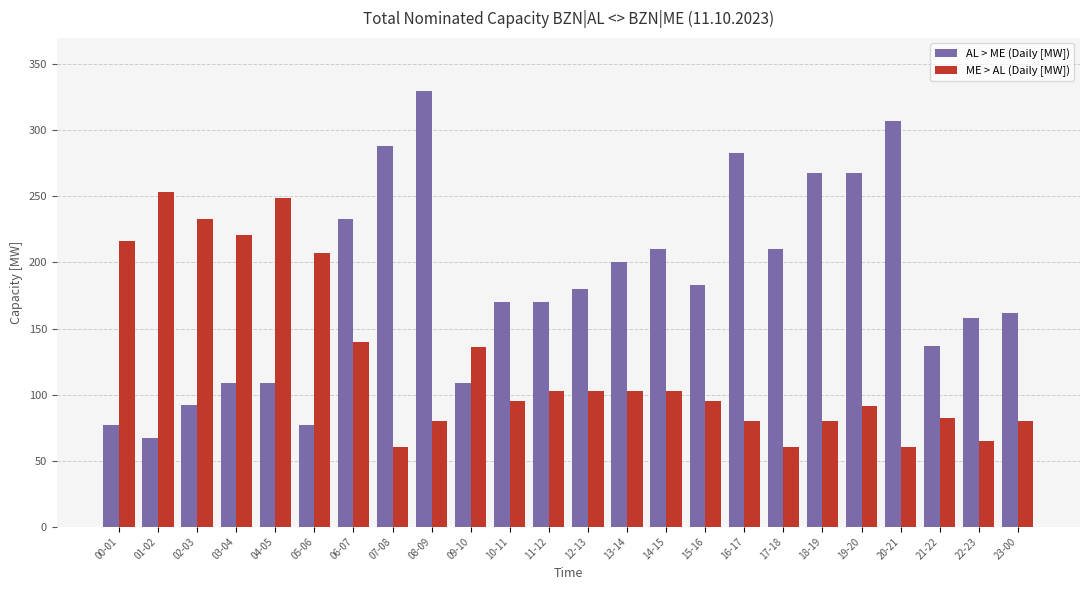

What position from the left is 20-21?

21